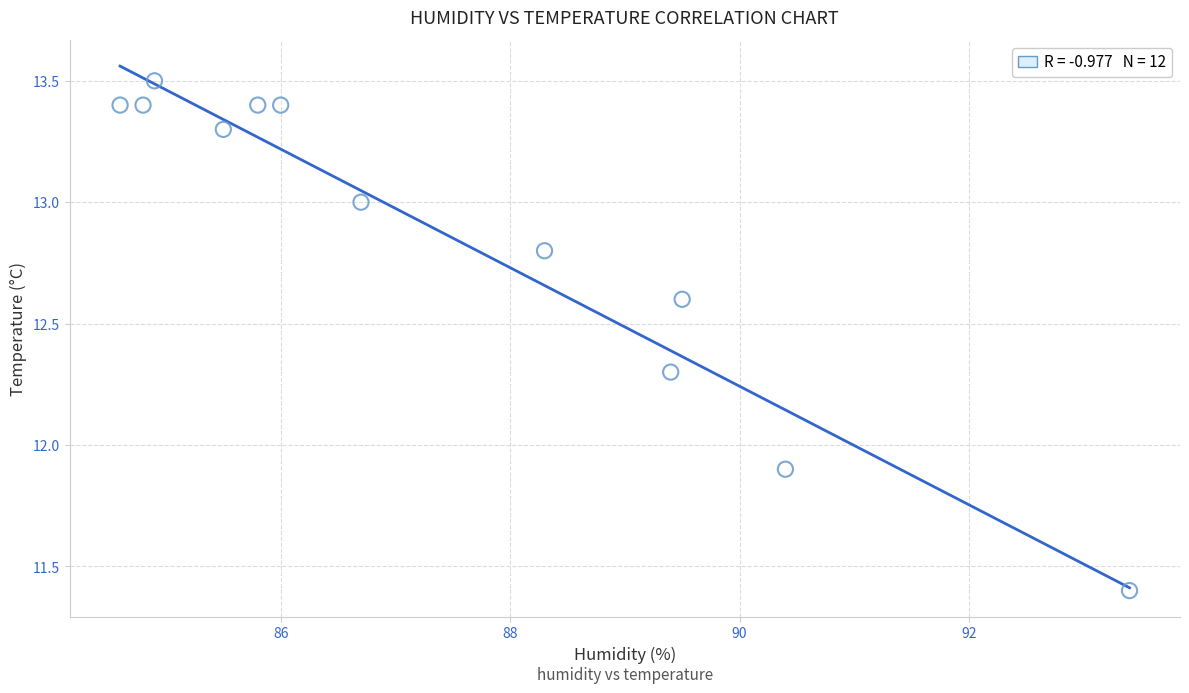

What is the range of X values (max minus min)?

8.8